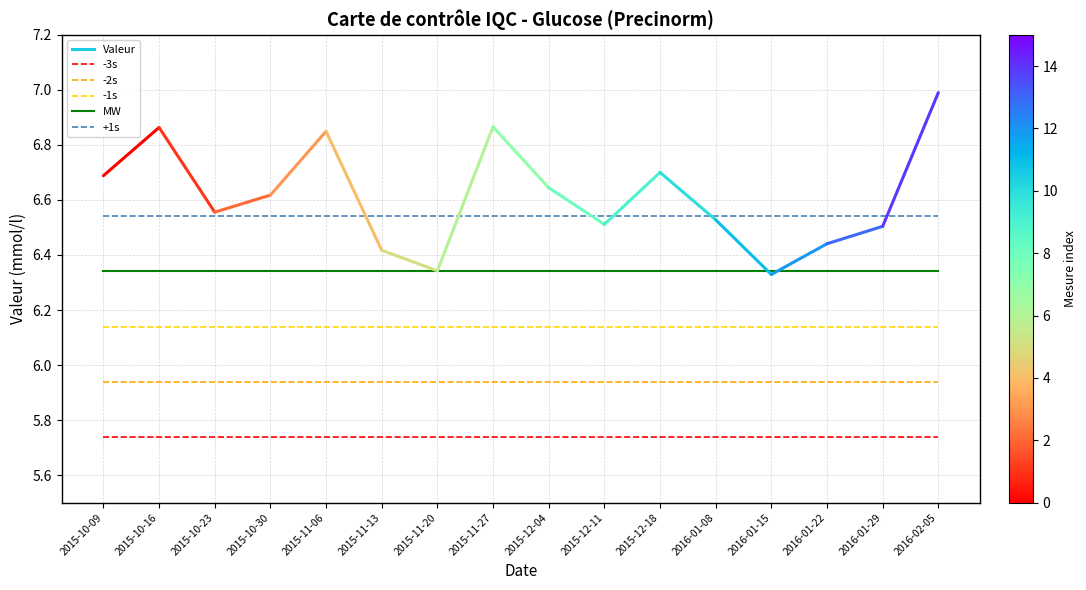

True or false: -1s has a value of 3.5 at 2015-10-23.

False